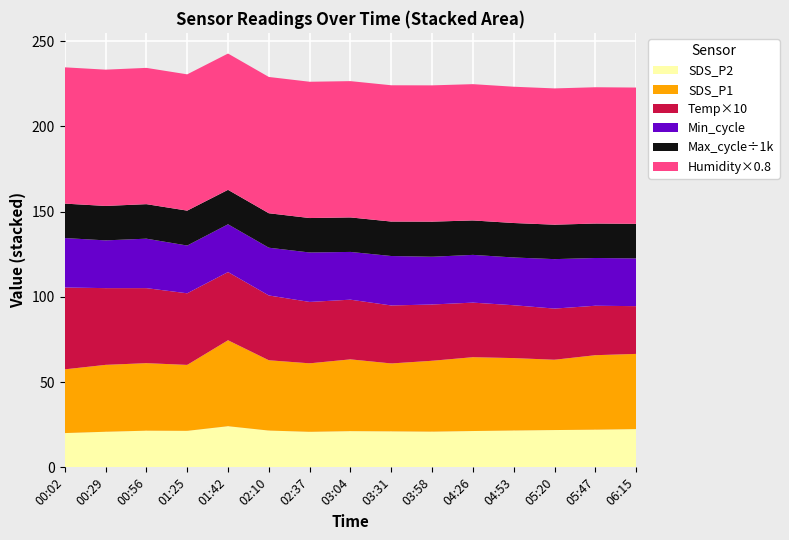

Reading right to left, extract all data points from this chart.

SDS_P2: 06:15=22.4	05:47=22.1	05:20=21.9	04:53=21.6	04:26=21.3	03:58=20.9	03:31=21.1	03:04=21.2	02:37=20.8	02:10=21.6	01:42=24.1	01:25=21.4	00:56=21.5	00:29=20.9	00:02=20.1
SDS_P1: 06:15=44.1	05:47=43.7	05:20=41.2	04:53=42.5	04:26=43.3	03:58=41.6	03:31=39.8	03:04=42.1	02:37=40.2	02:10=41.2	01:42=50.4	01:25=38.7	00:56=39.6	00:29=39.2	00:02=37.4
Temp: 06:15=2.8	05:47=2.9	05:20=3.0	04:53=3.1	04:26=3.2	03:58=3.3	03:31=3.4	03:04=3.5	02:37=3.6	02:10=3.8	01:42=4.0	01:25=4.2	00:56=4.4	00:29=4.5	00:02=4.8
Humidity: 06:15=99.9	05:47=99.9	05:20=99.9	04:53=99.9	04:26=99.9	03:58=99.9	03:31=99.9	03:04=99.9	02:37=99.9	02:10=99.9	01:42=99.9	01:25=99.9	00:56=99.9	00:29=99.9	00:02=99.9
Min_cycle: 06:15=28.0	05:47=28.0	05:20=29.0	04:53=28.0	04:26=28.0	03:58=28.0	03:31=29.0	03:04=28.0	02:37=29.0	02:10=28.0	01:42=28.0	01:25=28.0	00:56=29.0	00:29=28.0	00:02=29.0
Max_cycle: 06:15=20274.0	05:47=20215.0	05:20=20200.0	04:53=20216.0	04:26=20196.0	03:58=20588.0	03:31=20209.0	03:04=20237.0	02:37=20201.0	02:10=20213.0	01:42=20220.0	01:25=20479.0	00:56=20244.0	00:29=20196.0	00:02=20198.0